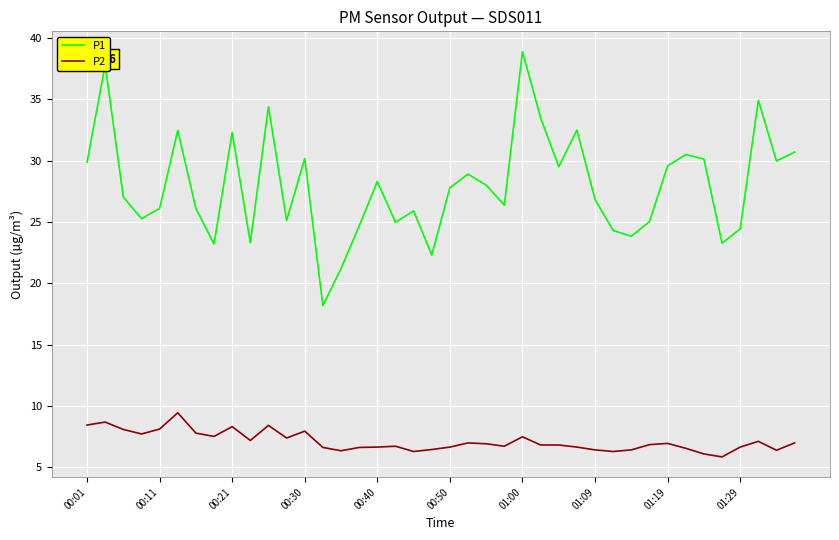

What is the maximum value for P1?

38.9